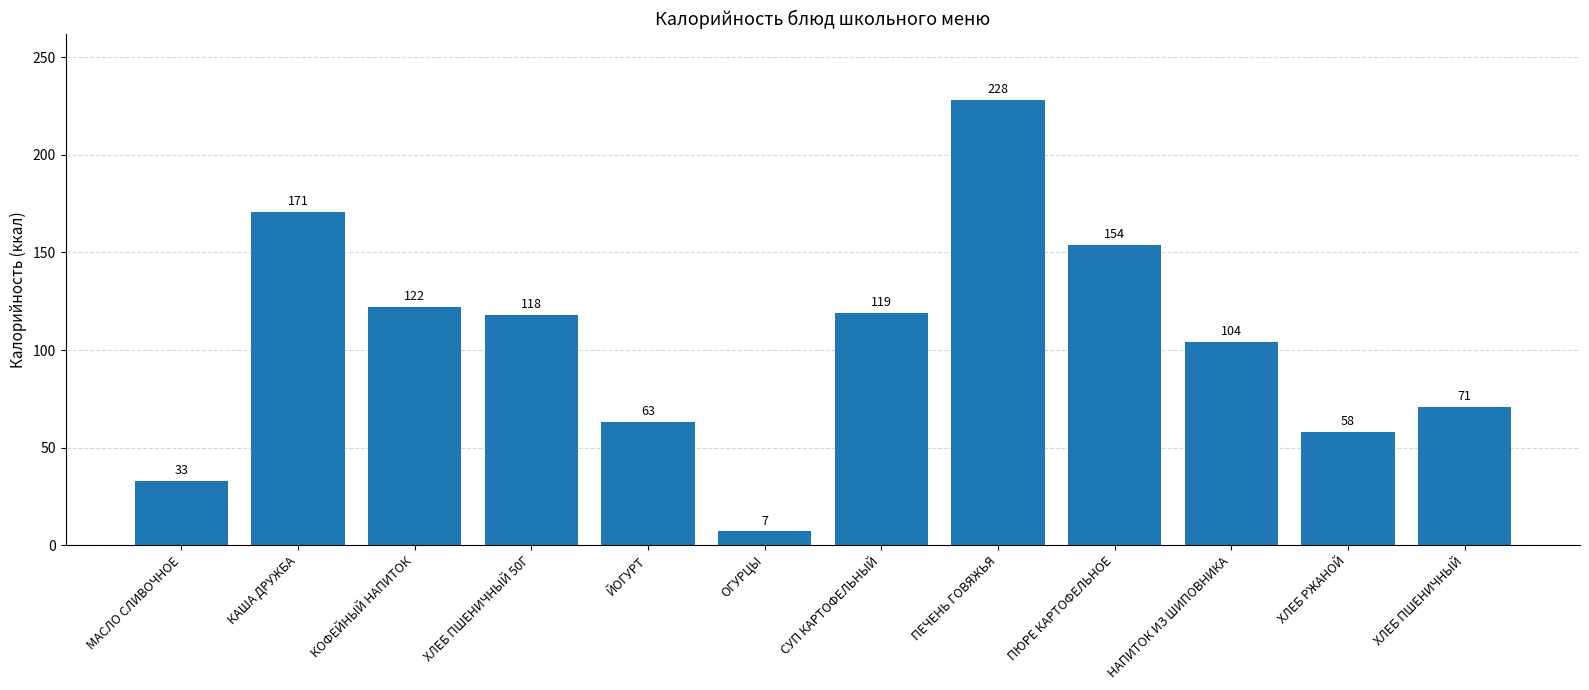

Rank the categories by value from lowest to highest.

ОГУРЦЫ, МАСЛО СЛИВОЧНОЕ, ХЛЕБ РЖАНОЙ, ЙОГУРТ, ХЛЕБ ПШЕНИЧНЫЙ, НАПИТОК ИЗ ШИПОВНИКА, ХЛЕБ ПШЕНИЧНЫЙ 50Г, СУП КАРТОФЕЛЬНЫЙ, КОФЕЙНЫЙ НАПИТОК, ПЮРЕ КАРТОФЕЛЬНОЕ, КАША ДРУЖБА, ПЕЧЕНЬ ГОВЯЖЬЯ